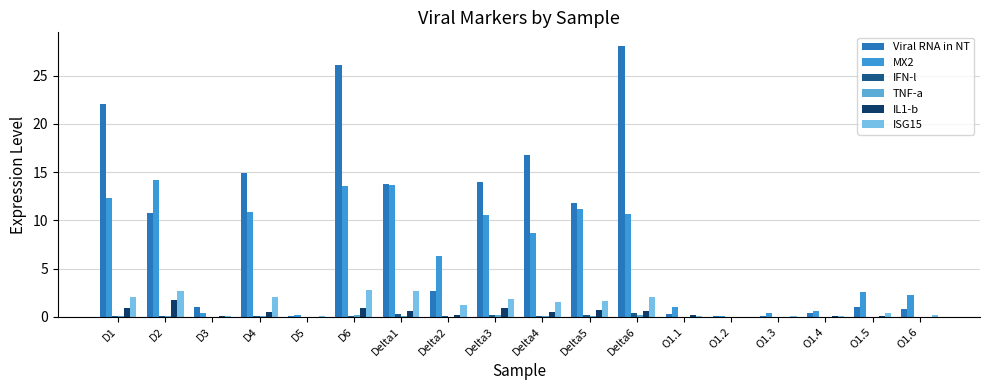

At which category is the sum across all series the highest?

D6